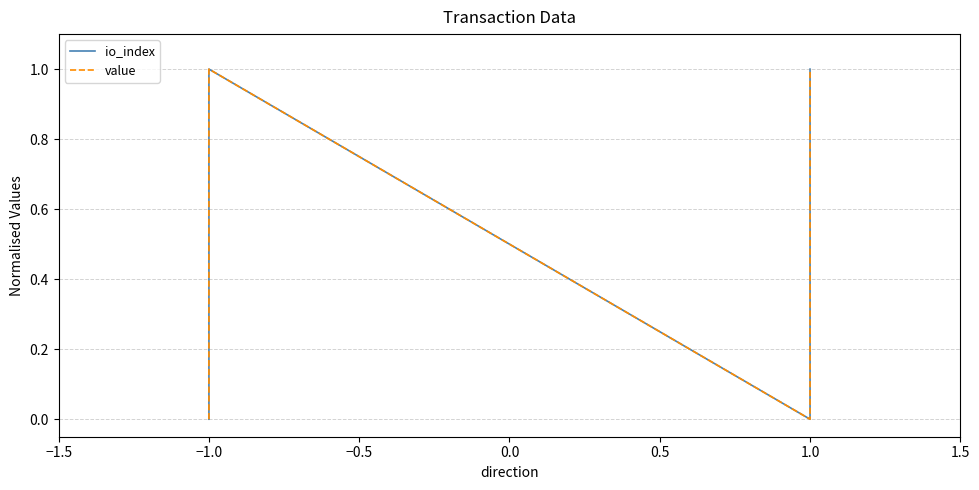

True or false: io_index and value intersect in this chart.

False